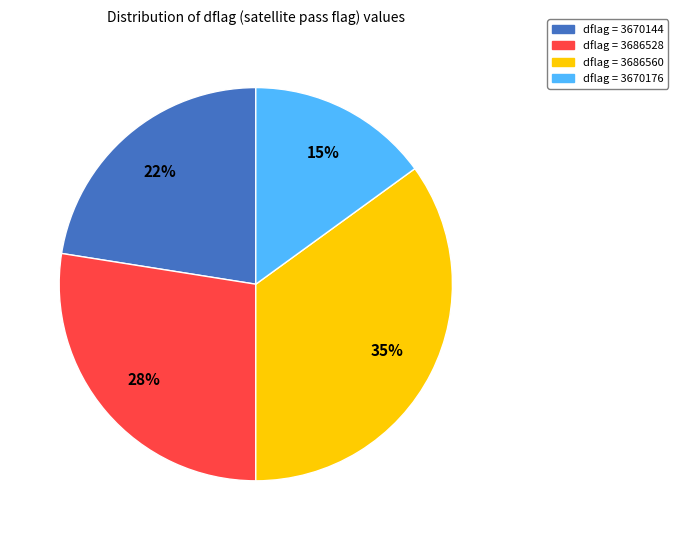

Rank the categories by value from lowest to highest.

dflag = 3670176, dflag = 3670144, dflag = 3686528, dflag = 3686560